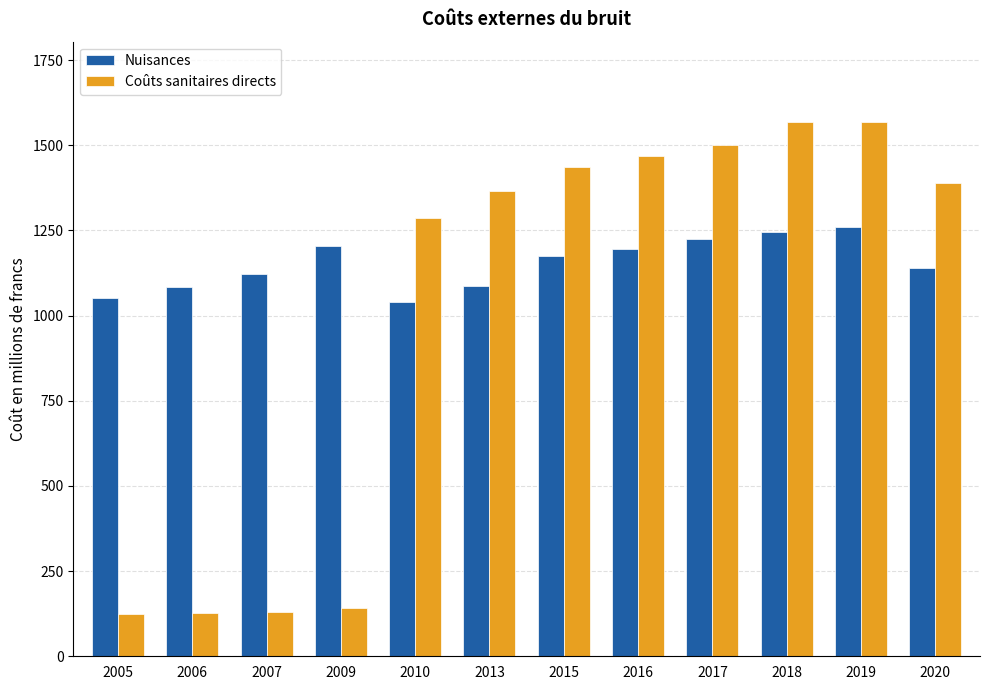

Rank the series by their average value, from highest to lowest.

Nuisances, Coûts sanitaires directs